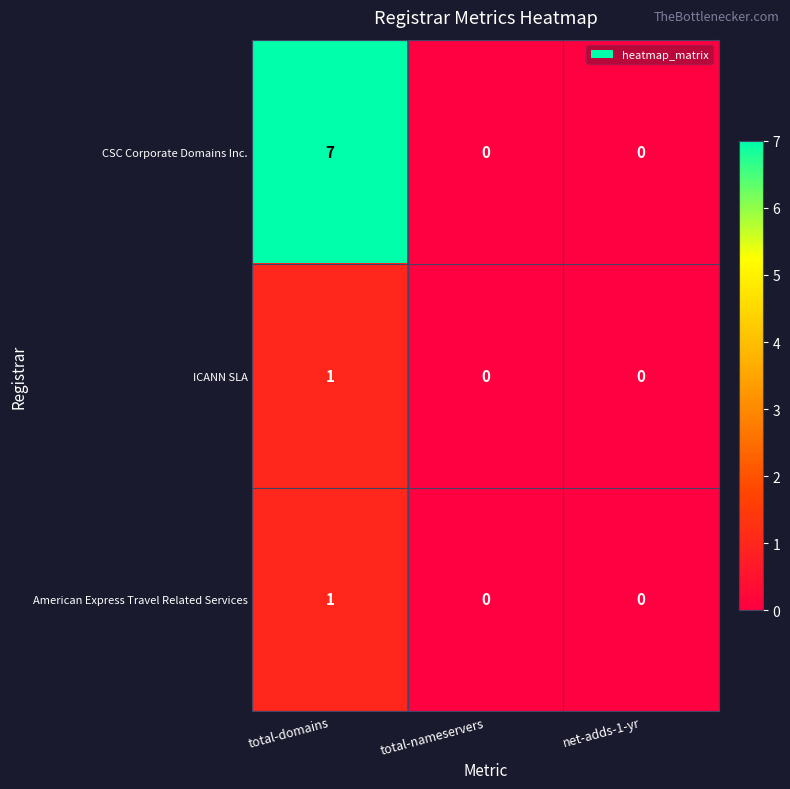

What is the sum of all CSC Corporate Domains Inc. values?

7